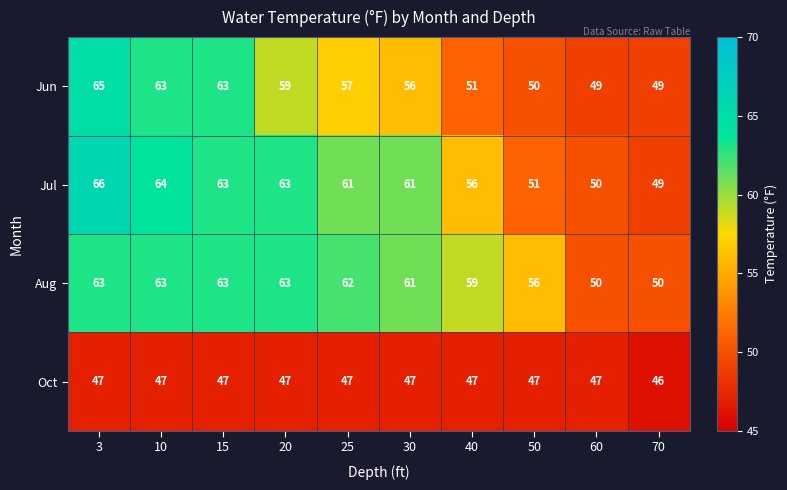

Which series has the largest total across all categories?

Aug